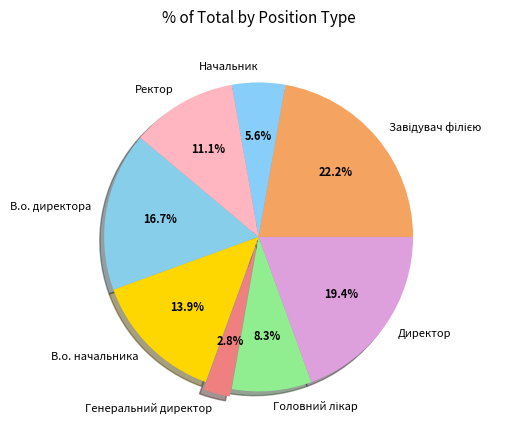

What is the smallest slice in the pie chart?

Генеральний директор